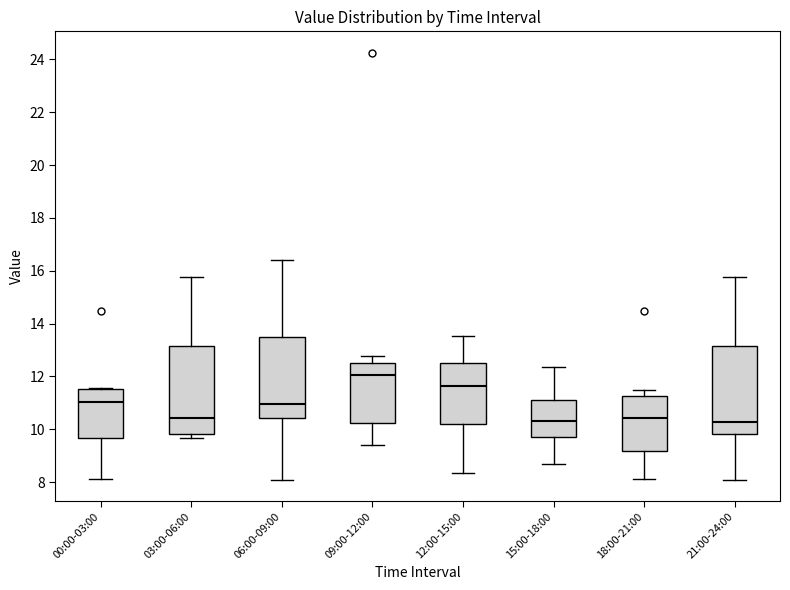

Reading left to right, transcribe this box plot: for each box, give where its median line is, the range the box spans, and where its two whiskers end, as read against the y-axis. The values are not printed on the chart, so give them approximately, as read against the axis.

00:00-03:00: median 11.0, box 9.6 to 11.6, whiskers 8.2 to 11.6
03:00-06:00: median 10.4, box 9.8 to 13.2, whiskers 9.6 to 15.8
06:00-09:00: median 11.0, box 10.4 to 13.6, whiskers 8.2 to 16.4
09:00-12:00: median 12.0, box 10.2 to 12.6, whiskers 9.4 to 12.8
12:00-15:00: median 11.6, box 10.2 to 12.6, whiskers 8.4 to 13.6
15:00-18:00: median 10.4, box 9.8 to 11.2, whiskers 8.6 to 12.4
18:00-21:00: median 10.4, box 9.2 to 11.2, whiskers 8.2 to 11.4
21:00-24:00: median 10.2, box 9.8 to 13.2, whiskers 8.2 to 15.8